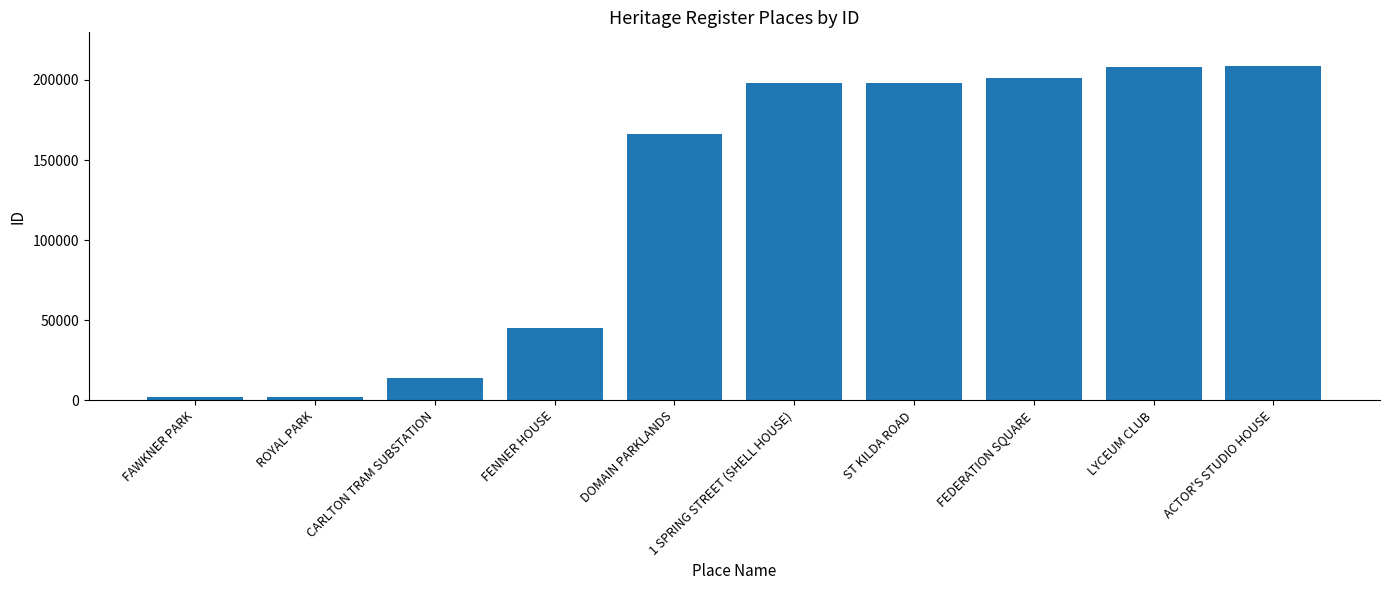

What is the change in value from FENNER HOUSE to ACTOR'S STUDIO HOUSE?

+163797